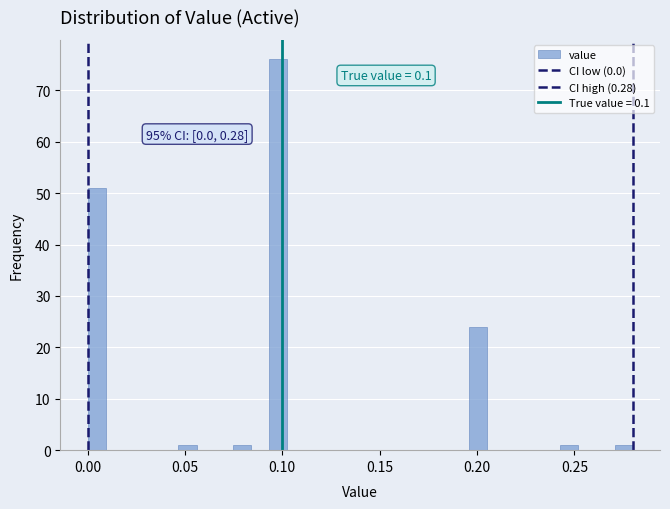

Read against the x-axis, roughly where is the centre of the tallest bar?

0.100